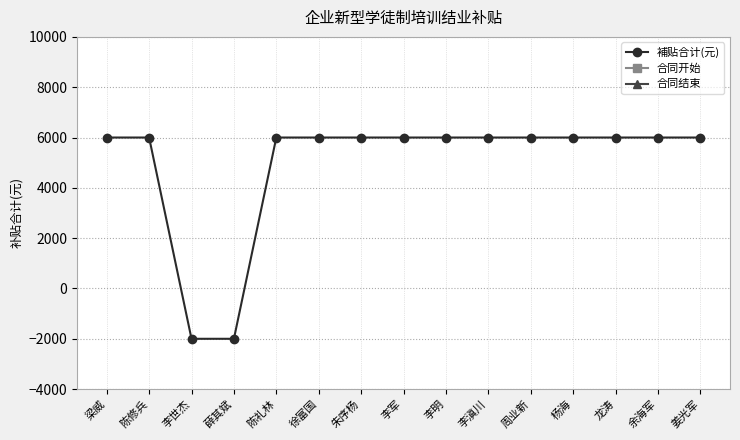

True or false: 合同结束 and 合同开始 cross at least once.

False